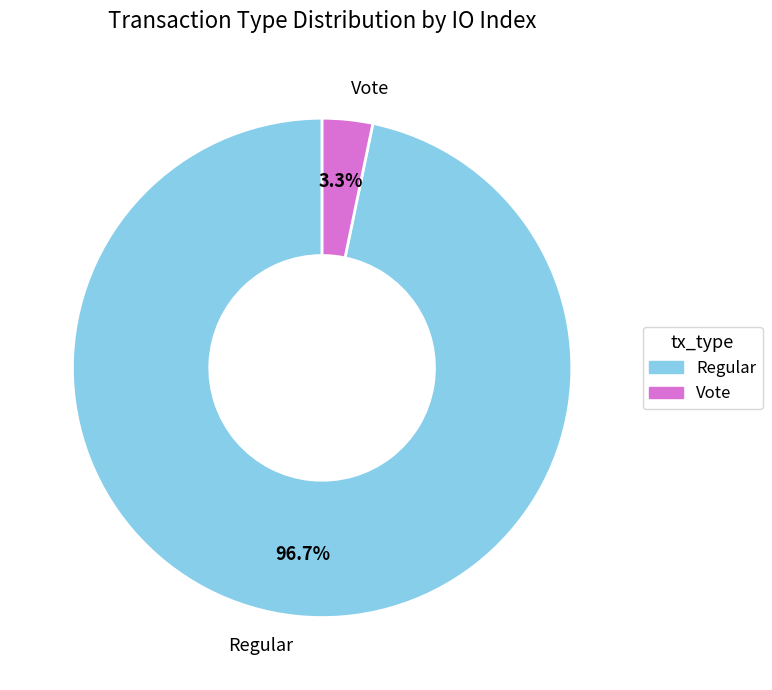

How many segments does this pie chart have?

2